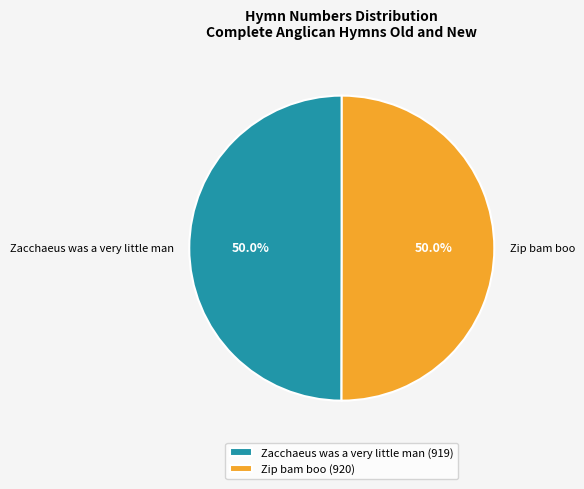

What is the ratio of the value at Zip bam boo to the value at Zacchaeus was a very little man?

1.0